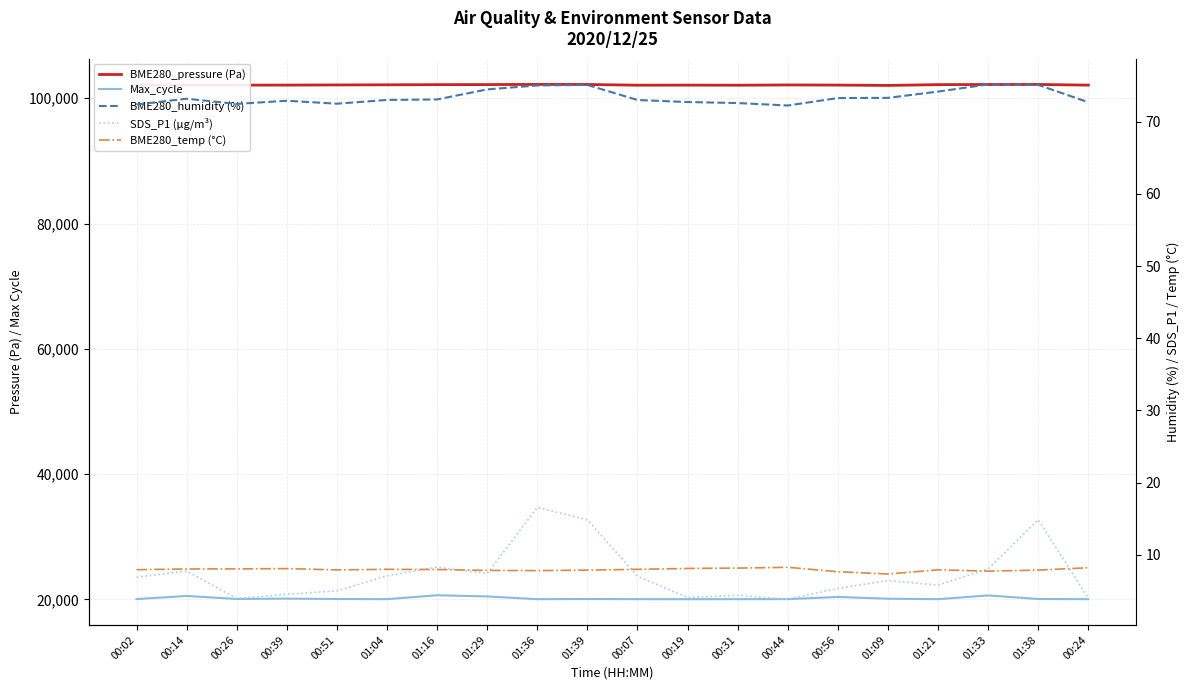

What is the maximum value shown in the chart?

102198.4